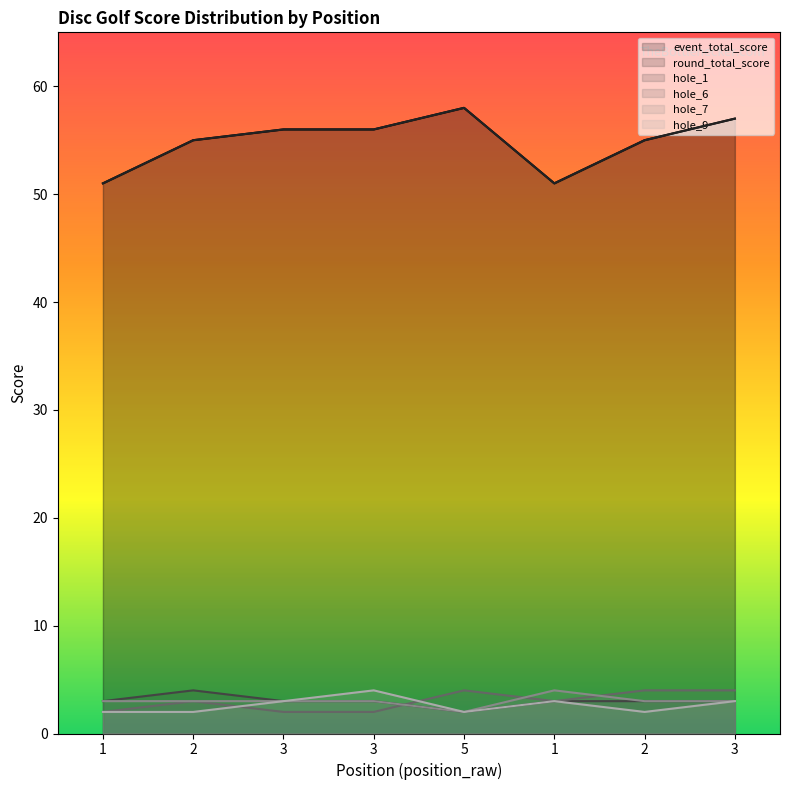

Reading right to left, extract all data points from this chart.

event_total_score: 3=57	2=55	1=51	5=58	3=56	3=56	2=55	1=51
round_total_score: 3=57	2=55	1=51	5=58	3=56	3=56	2=55	1=51
hole_1: 3=3	2=3	1=3	5=2	3=3	3=3	2=4	1=3
hole_6: 3=4	2=4	1=3	5=4	3=2	3=2	2=3	1=2
hole_7: 3=3	2=3	1=4	5=2	3=3	3=3	2=3	1=3
hole_9: 3=3	2=2	1=3	5=2	3=4	3=3	2=2	1=2